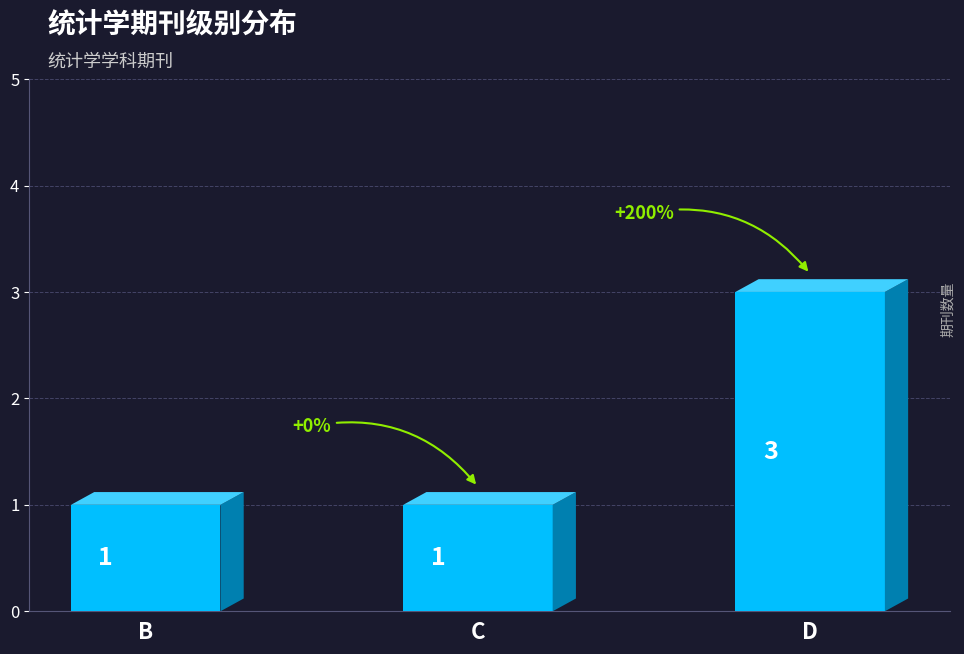

What is the change in value from B to D?

+2